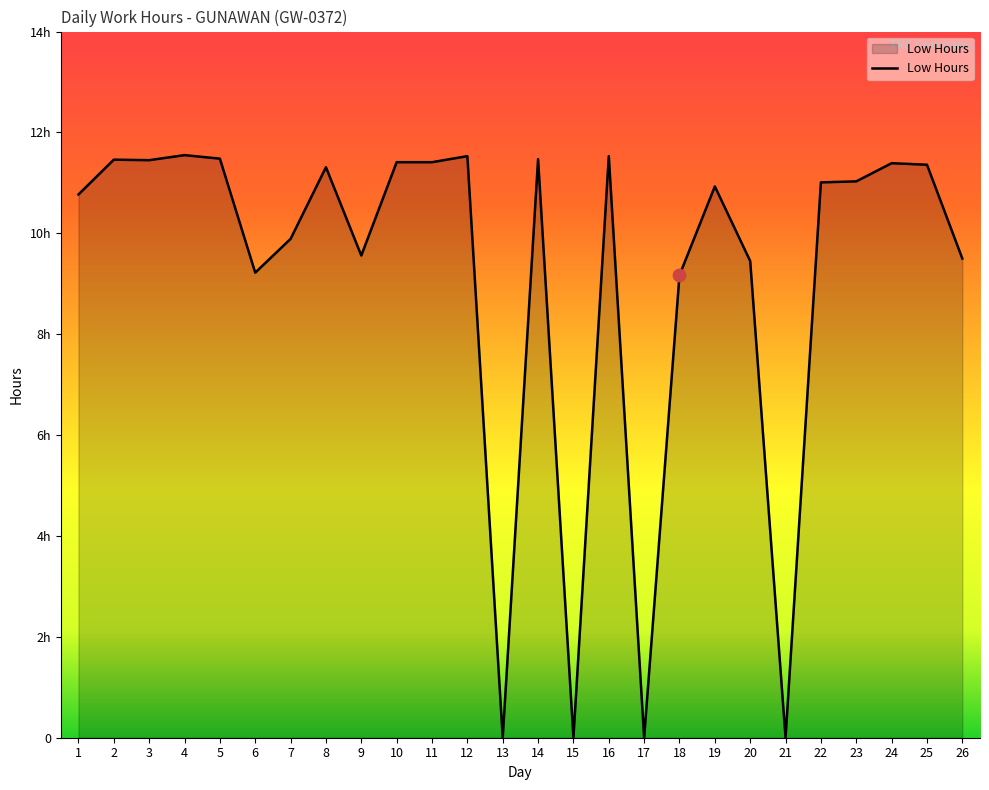

Does the chart have visible grid lines?

No